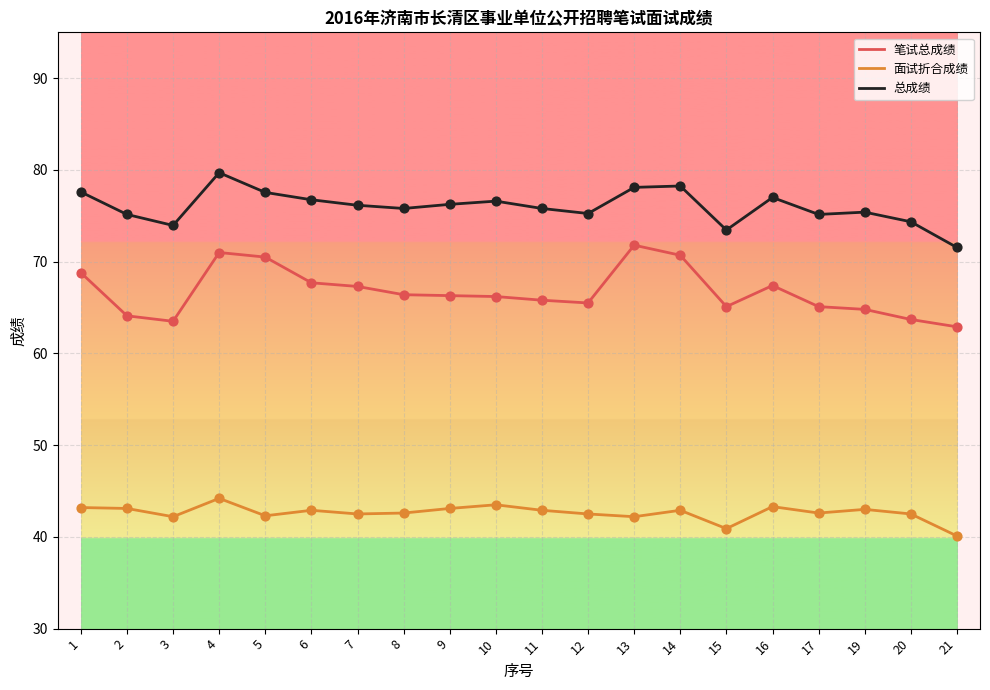

Which series has the largest total across all categories?

总成绩